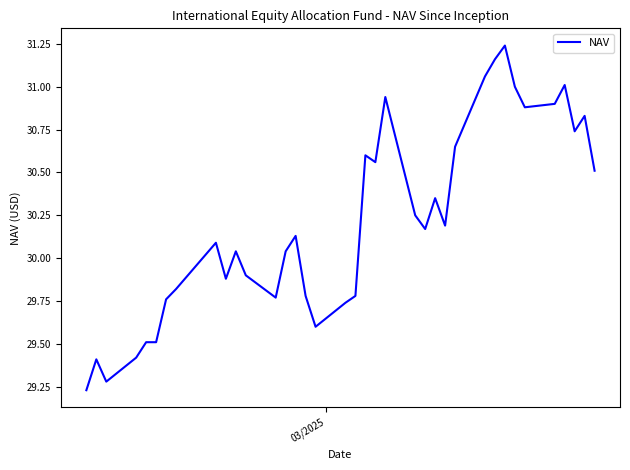

How many lines are shown in the chart?

1